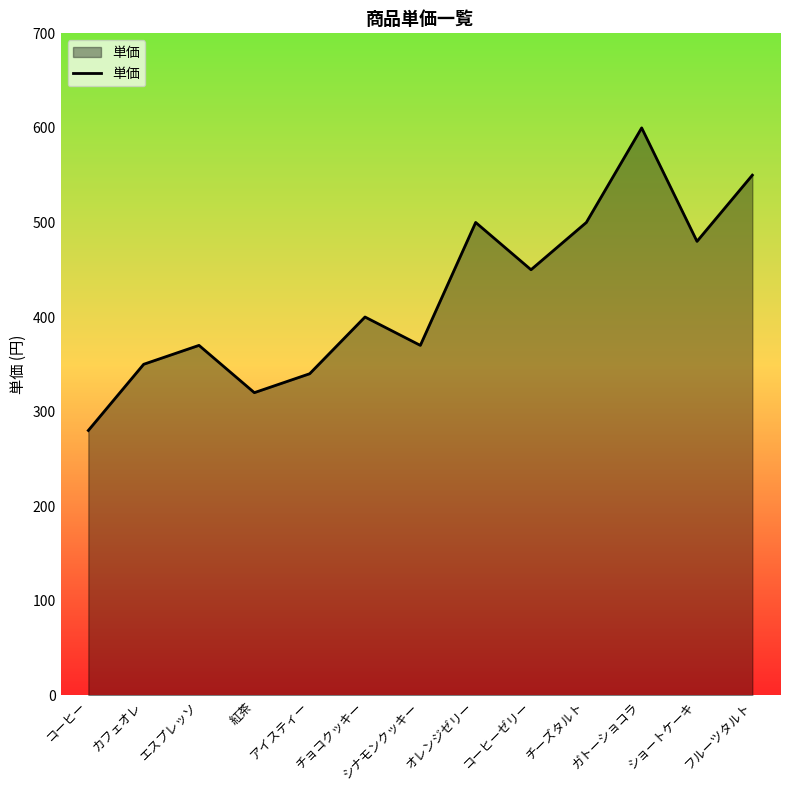

What is the difference between the maximum and minimum values?

320